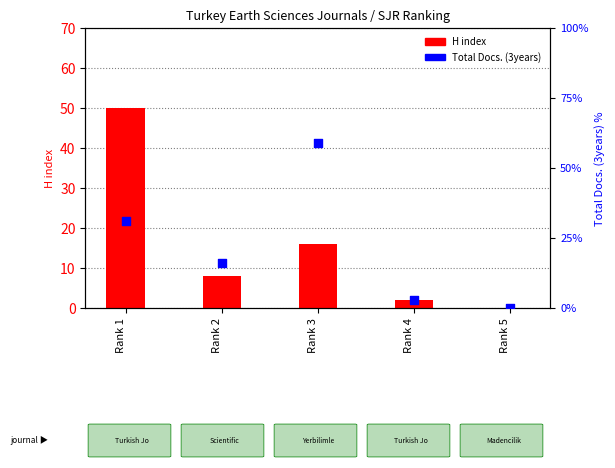

Which series reaches the maximum Y coordinate?

Total Docs. (3years)